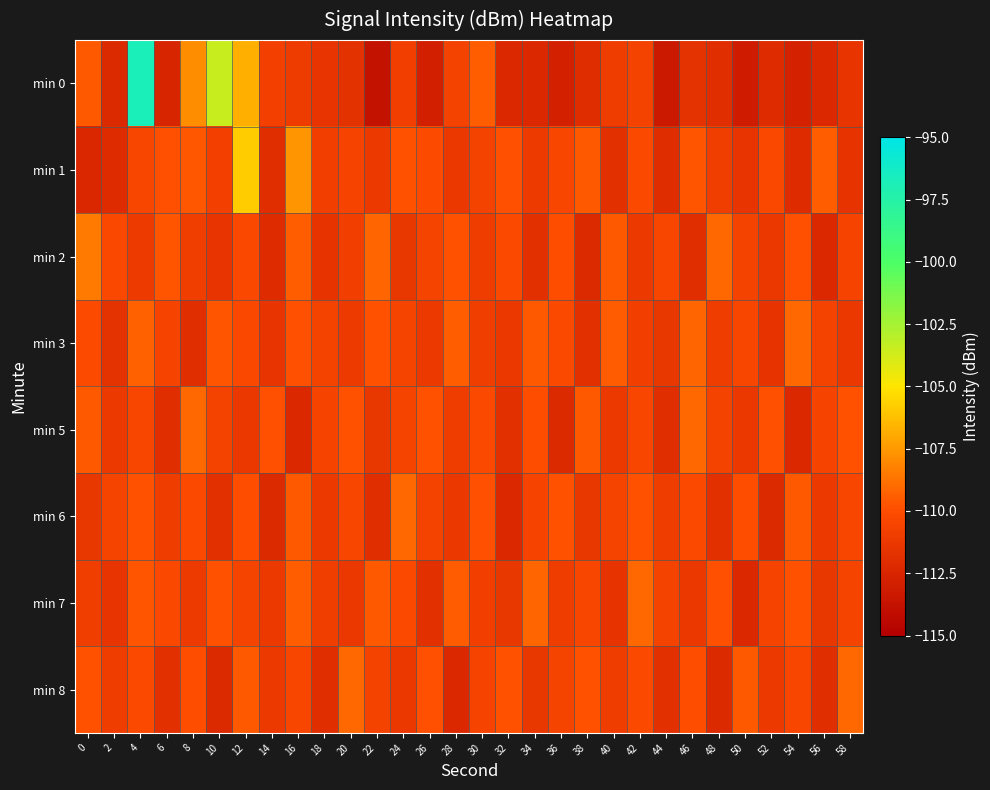

Which series has the widest spread of values?

min 0